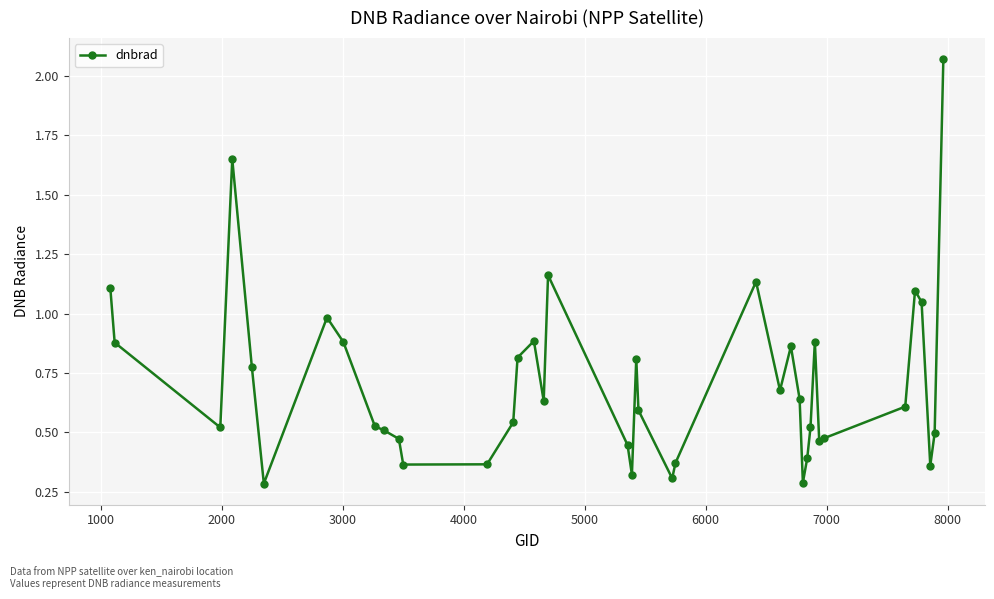

True or false: there are more than 0 points higher than both neighbors.

True